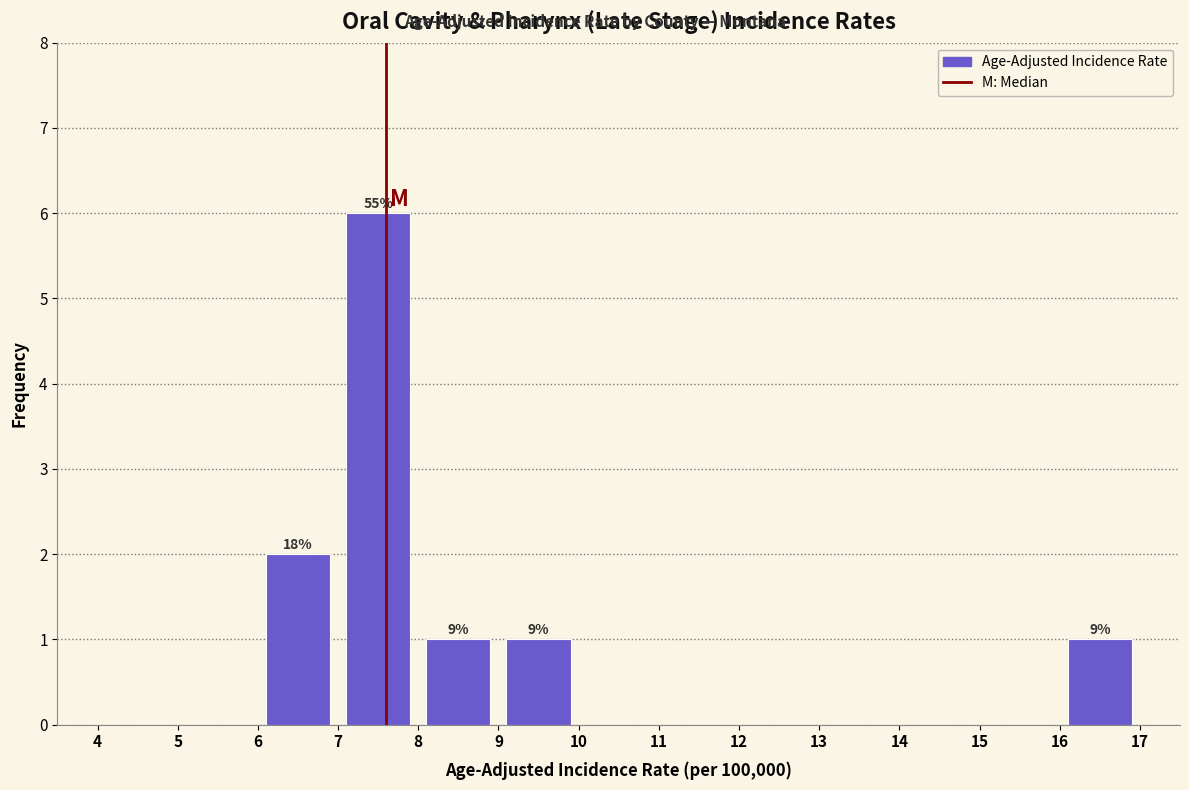

Which range on the x-axis has the tallest bar?

7 to 8